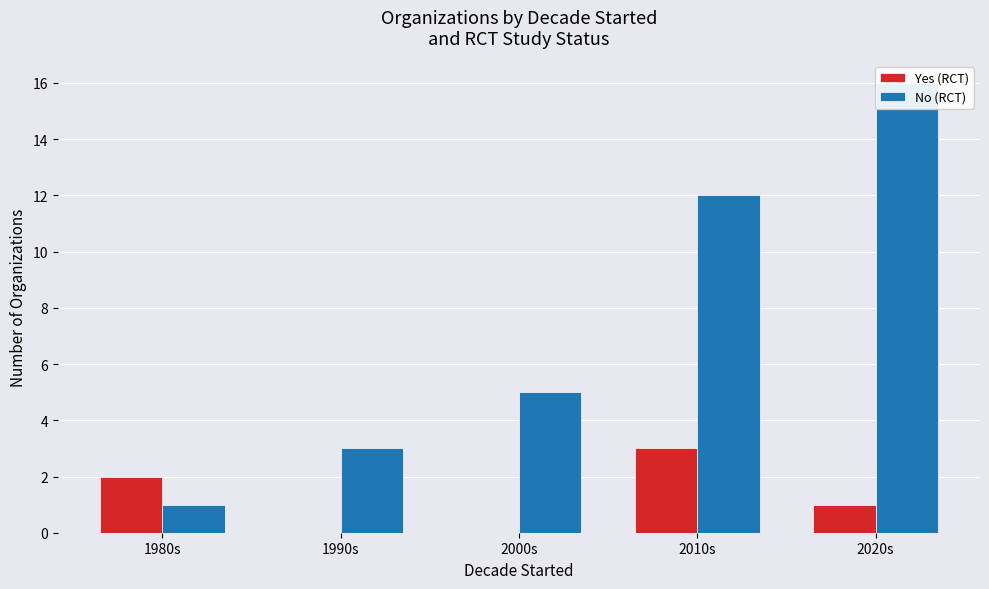

What are all the series names shown in the legend?

Yes (RCT), No (RCT)